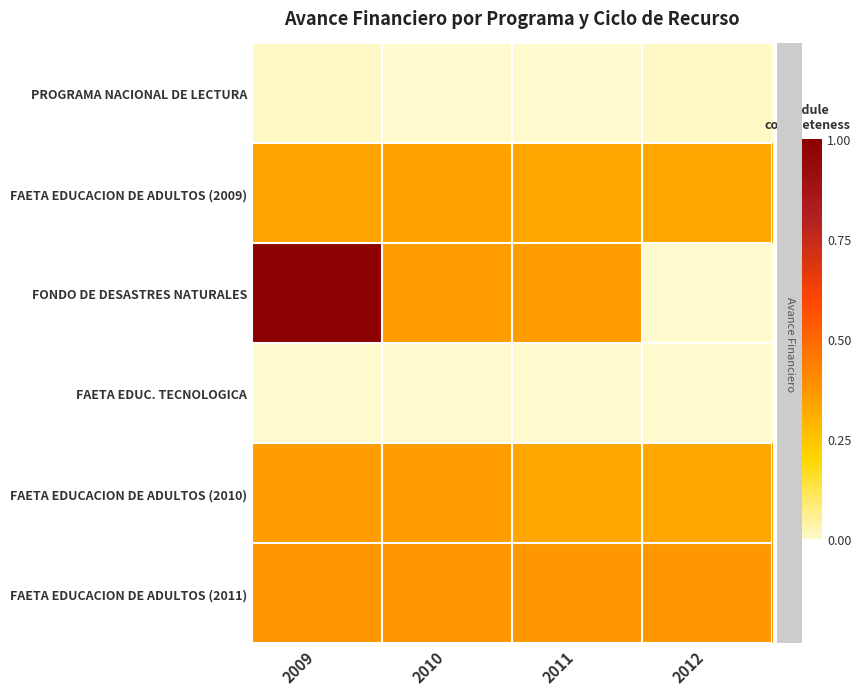

Count the number of categories in the chart.

4